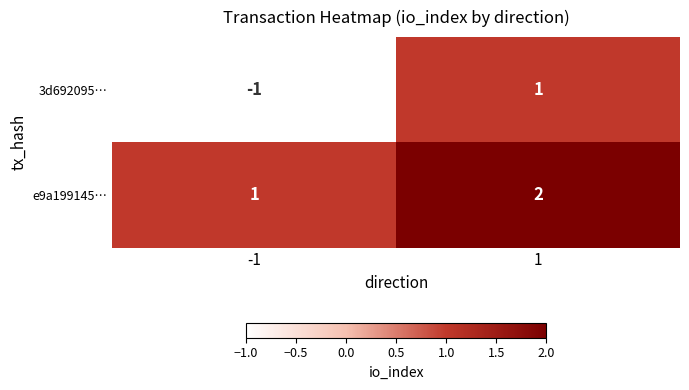

Which series changed the most between -1 and 1?

3d692095…